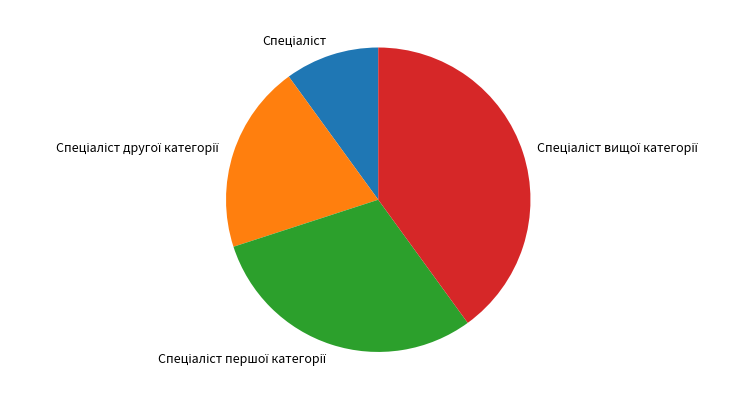

Is there a majority slice in this chart?

No